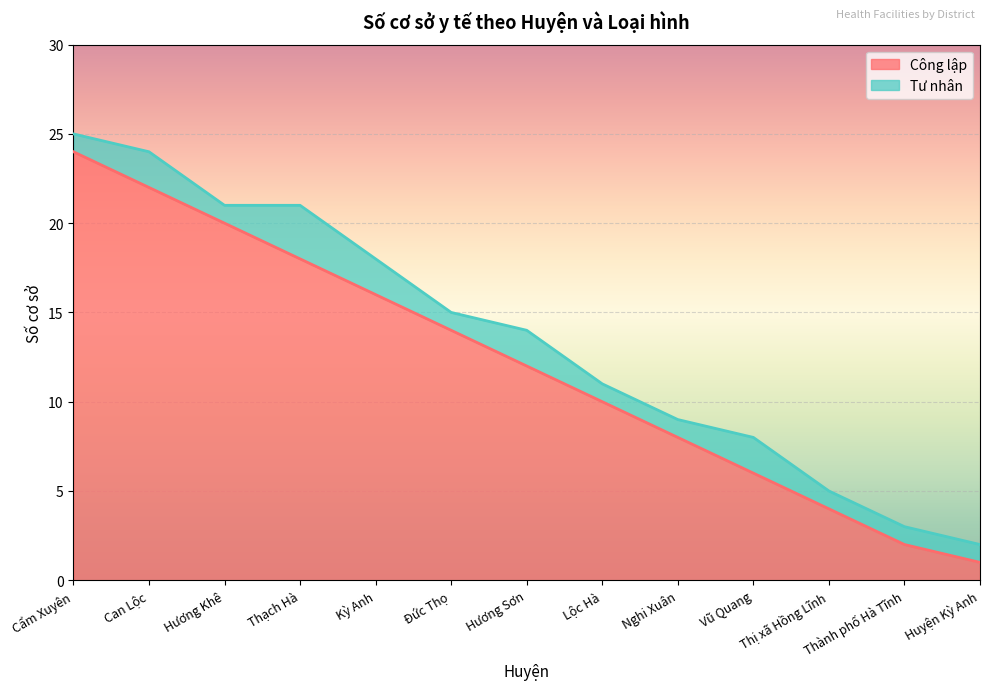

List the labels in order of Công lập value, smallest first.

Huyện Kỳ Anh, Thành phố Hà Tĩnh, Thị xã Hồng Lĩnh, Vũ Quang, Nghi Xuân, Lộc Hà, Hương Sơn, Đức Thọ, Kỳ Anh, Thạch Hà, Hương Khê, Can Lộc, Cẩm Xuyên